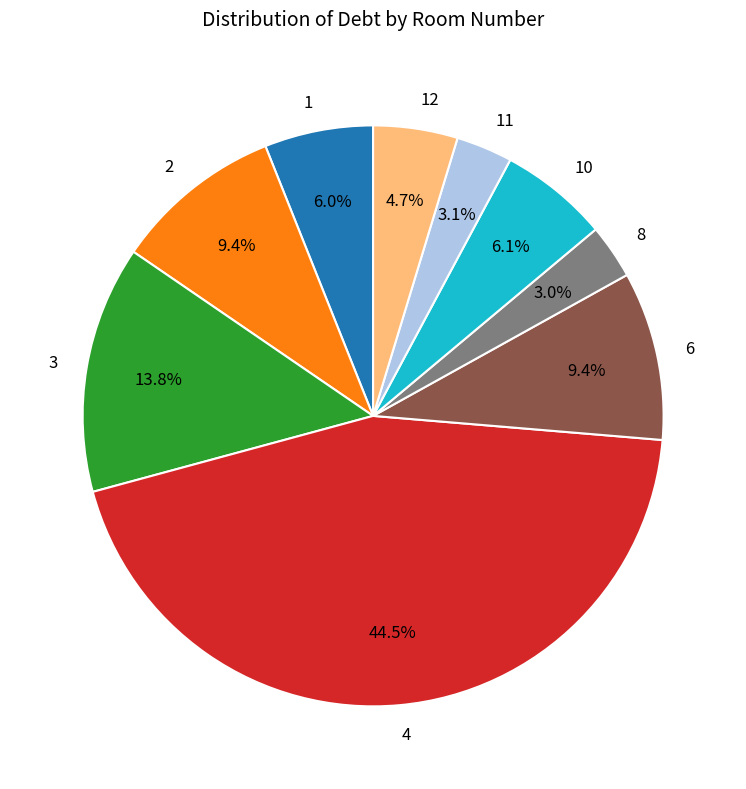

What is the largest slice in the pie chart?

4